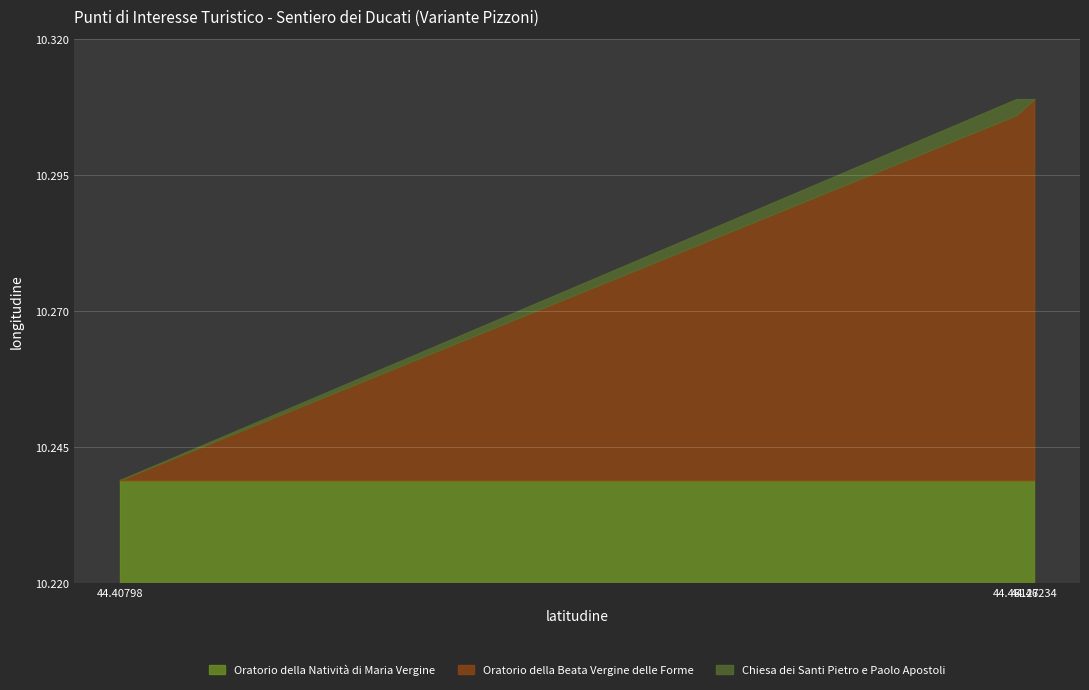

What is the maximum value for longitudine_Oratorio_Forme?

10.3